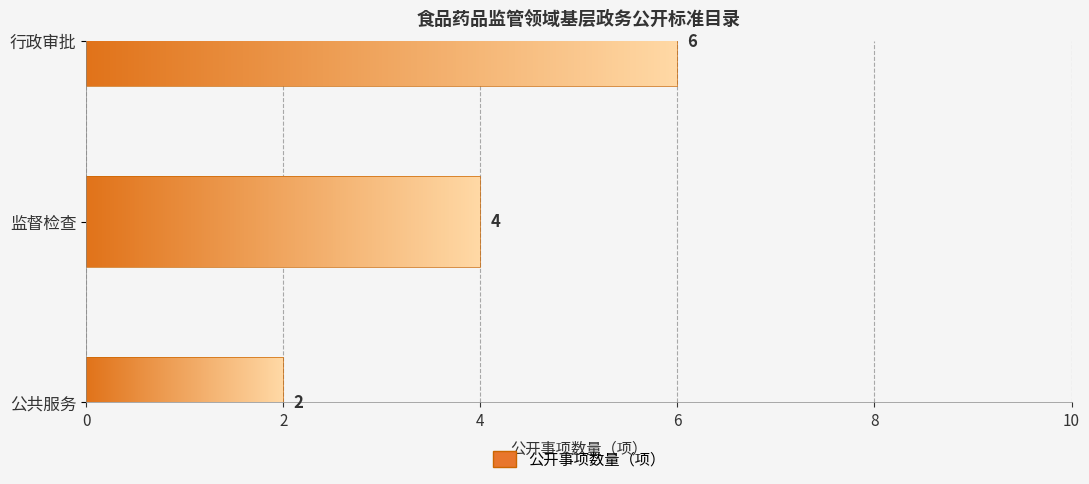

Count the values in the range 2 to 6.

3